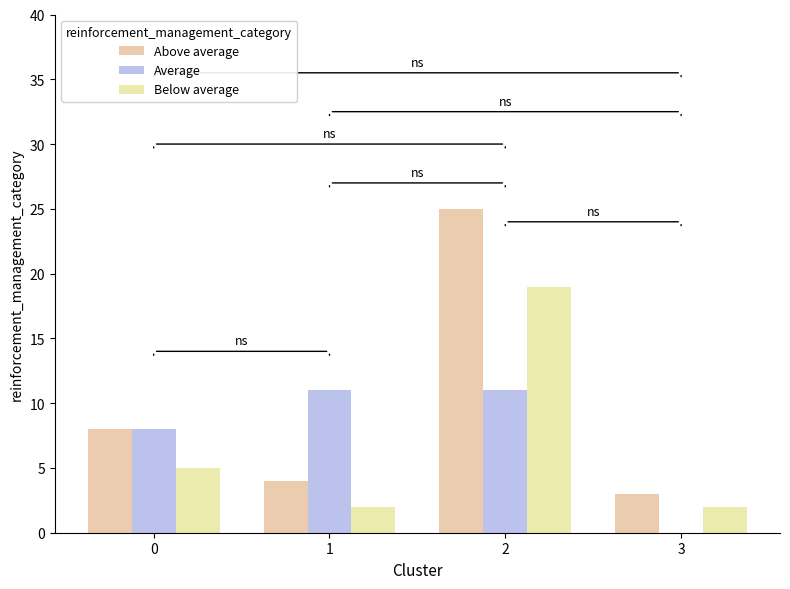

Is it true that Below average equals 12 at 2?

False